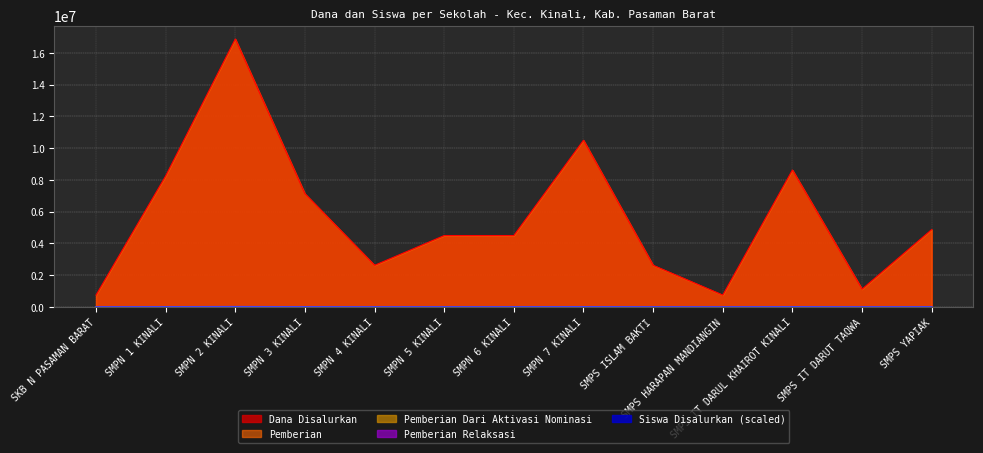

True or false: Siswa Disalurkan and Pemberian Relaksasi intersect in this chart.

False